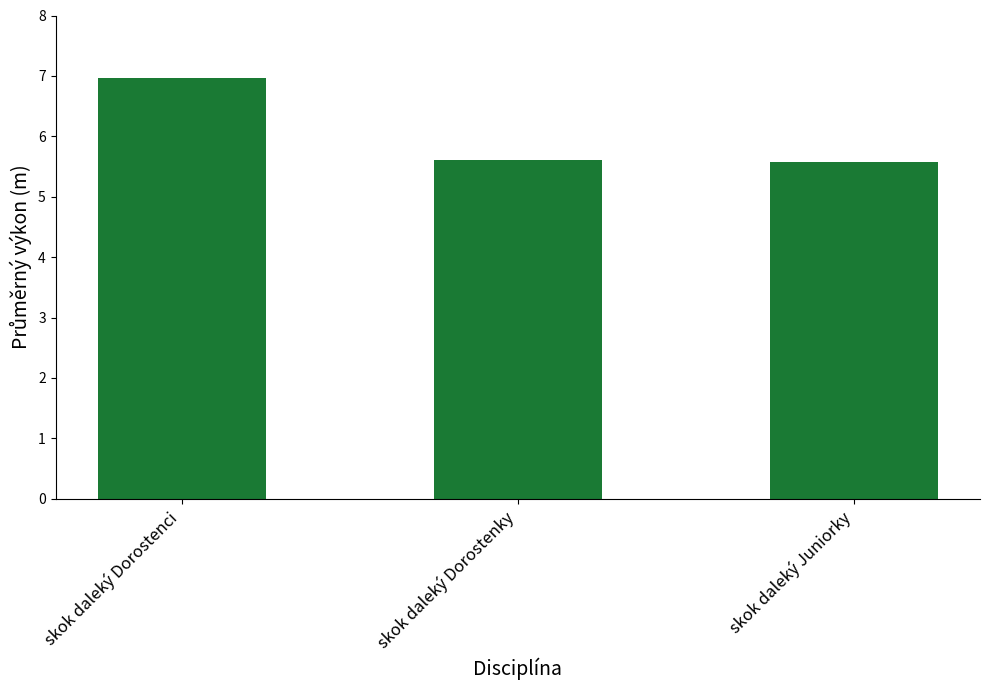

How many values are between 5 and 6?

2